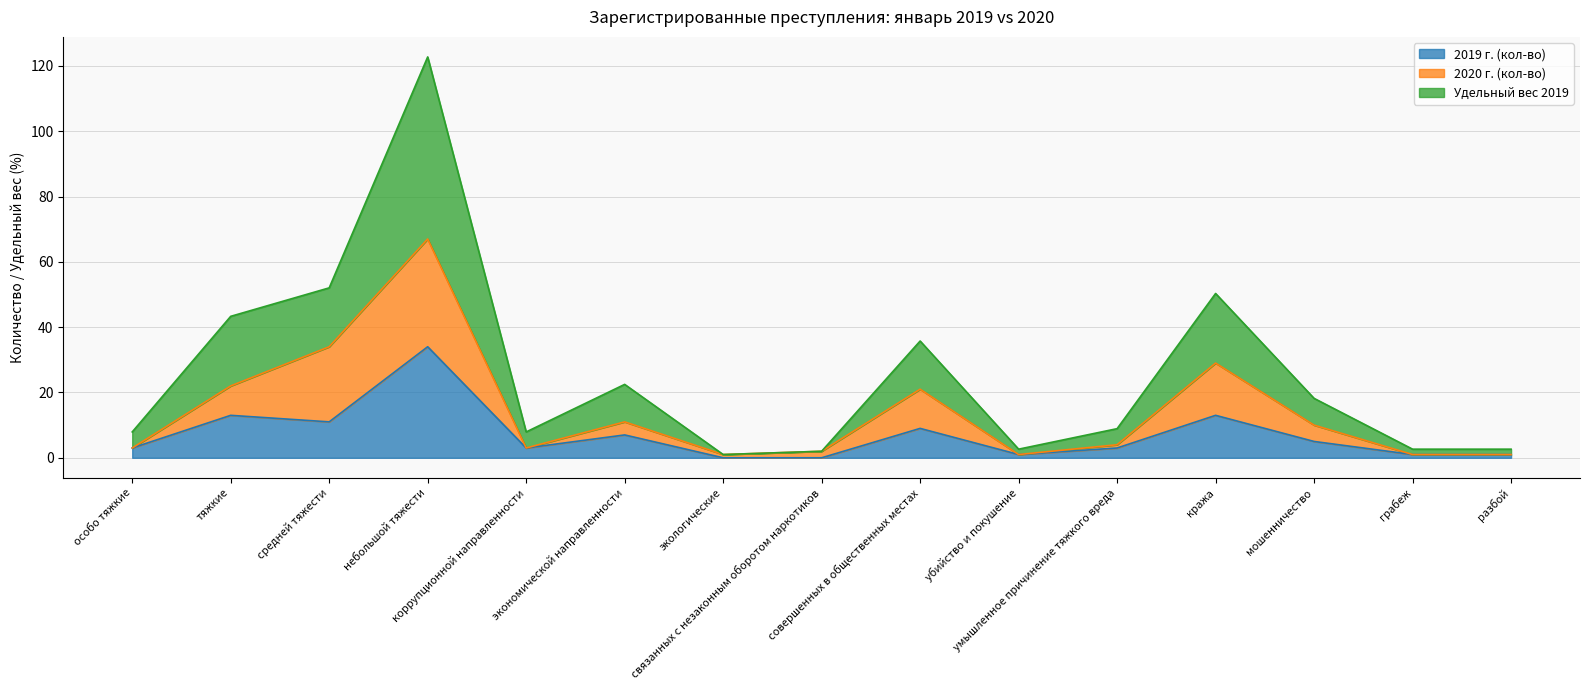

Reading right to left, list all the values displayed in this chart.

2019 г. (кол-во): разбой=1.0	грабеж=1.0	мошенничество=5.0	кража=13.0	умышленное причинение тяжкого вреда=3.0	убийство и покушение=1.0	совершенных в общественных местах=9.0	связанных с незаконным оборотом наркотиков=0.0	экологические=0.0	экономической направленности=7.0	коррупционной направленности=3.0	небольшой тяжести=34.0	средней тяжести=11.0	тяжкие=13.0	особо тяжкие=3.0
2020 г. (кол-во): разбой=1.0	грабеж=1.0	мошенничество=10.0	кража=29.0	умышленное причинение тяжкого вреда=4.0	убийство и покушение=1.0	совершенных в общественных местах=21.0	связанных с незаконным оборотом наркотиков=2.0	экологические=1.0	экономической направленности=11.0	коррупционной направленности=3.0	небольшой тяжести=67.0	средней тяжести=34.0	тяжкие=22.0	особо тяжкие=3.0
Удельный вес 2019: разбой=2.6	грабеж=2.6	мошенничество=18.2	кража=50.3	умышленное причинение тяжкого вреда=8.9	убийство и покушение=2.6	совершенных в общественных местах=35.8	связанных с незаконным оборотом наркотиков=2.0	экологические=1.0	экономической направленности=22.5	коррупционной направленности=7.9	небольшой тяжести=122.7	средней тяжести=52.0	тяжкие=43.3	особо тяжкие=7.9